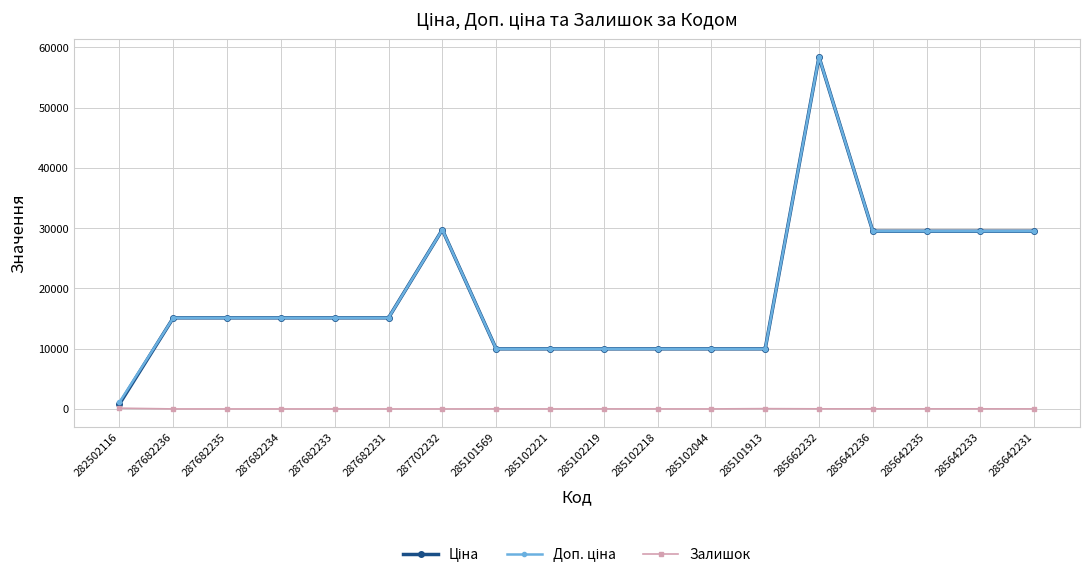

At which category is the sum across all series the highest?

285662232